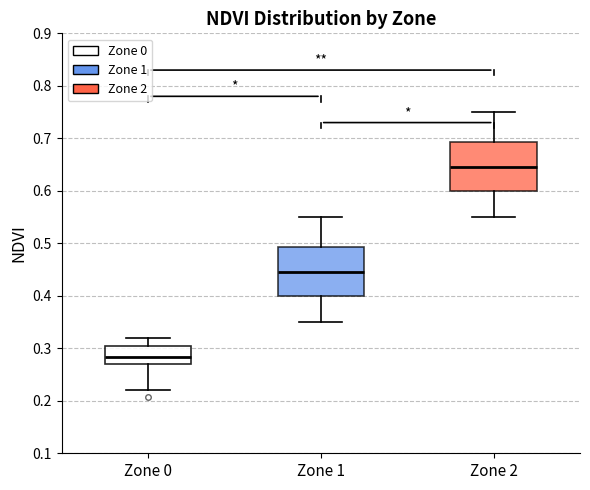

Reading left to right, transcribe this box plot: for each box, give where its median line is, the range the box spans, and where its two whiskers end, as read against the y-axis. The values are not printed on the chart, so give them approximately, as read against the axis.

Zone 0: median 0.28, box 0.27 to 0.30, whiskers 0.22 to 0.32
Zone 1: median 0.45, box 0.40 to 0.49, whiskers 0.35 to 0.55
Zone 2: median 0.65, box 0.60 to 0.69, whiskers 0.55 to 0.75